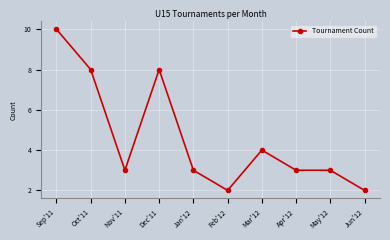

Reading left to right, transcribe all the data shown in this chart.

10	8	3	8	3	2	4	3	3	2